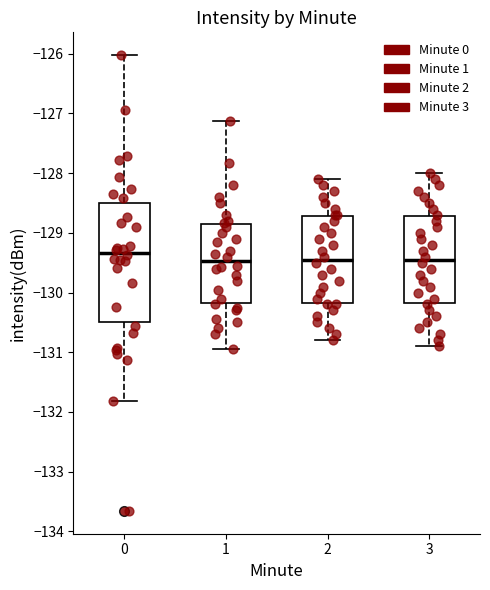

Where is the lower edge of the box at x = 3 on the y-axis? The values are not printed on the chart, so give them approximately, as read against the axis.

-130.2